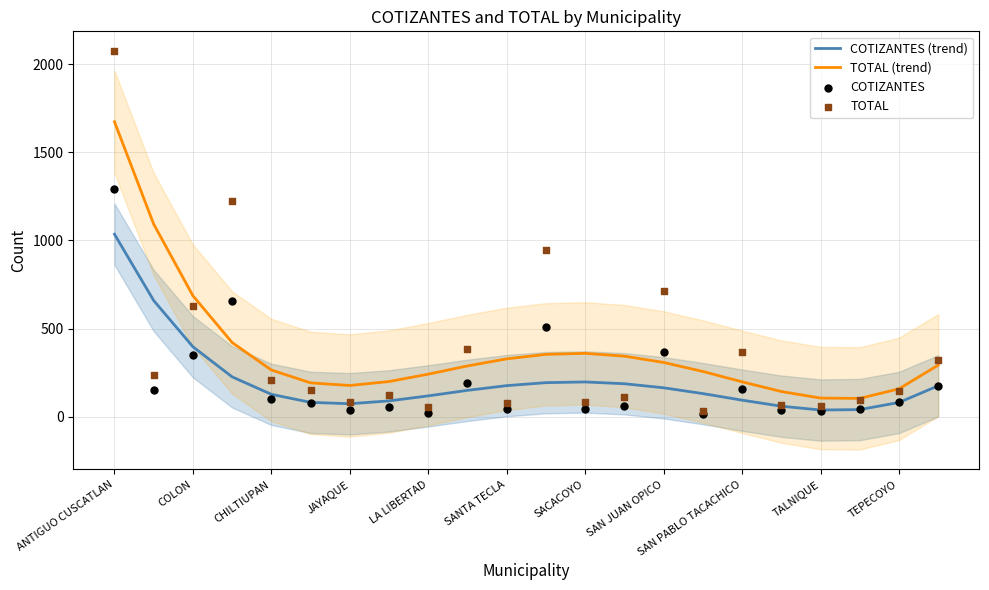

The value of COTIZANTES (trend) at SANTA TECLA is 176.4. True or false?

True